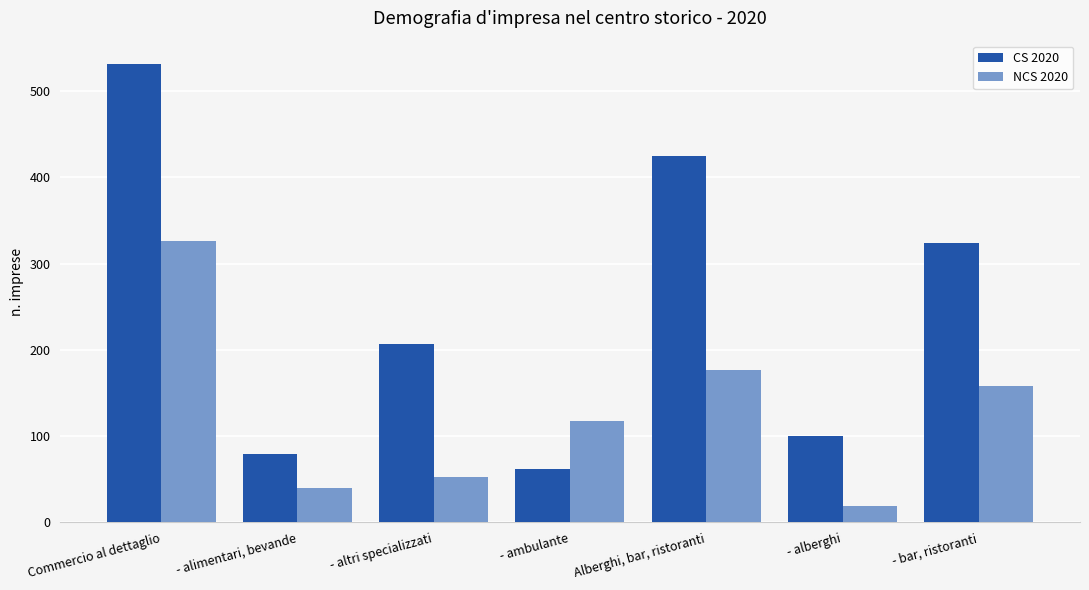

What are all the series names shown in the legend?

CS 2020, NCS 2020